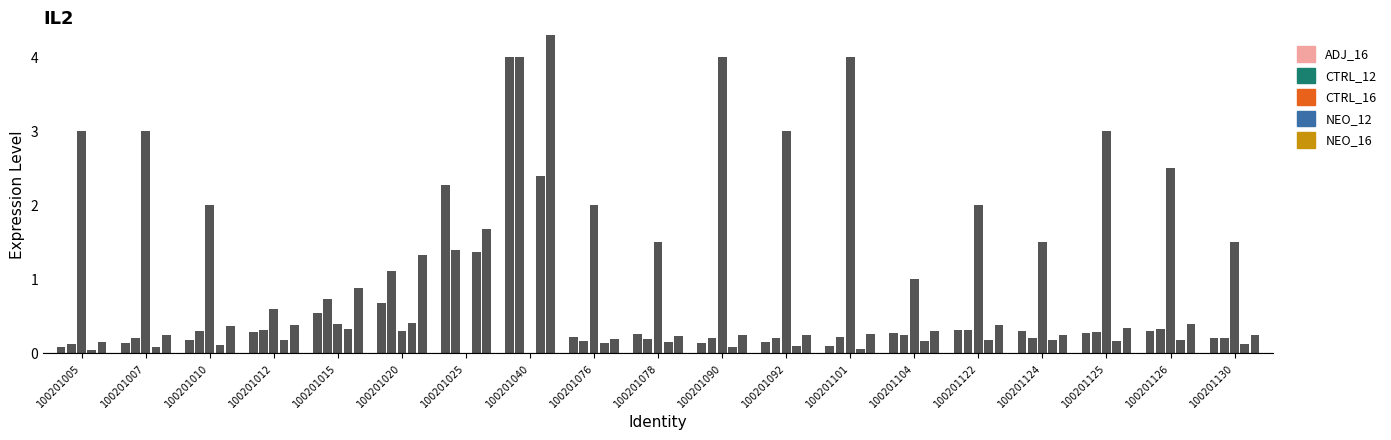

Are the bars horizontal?

No